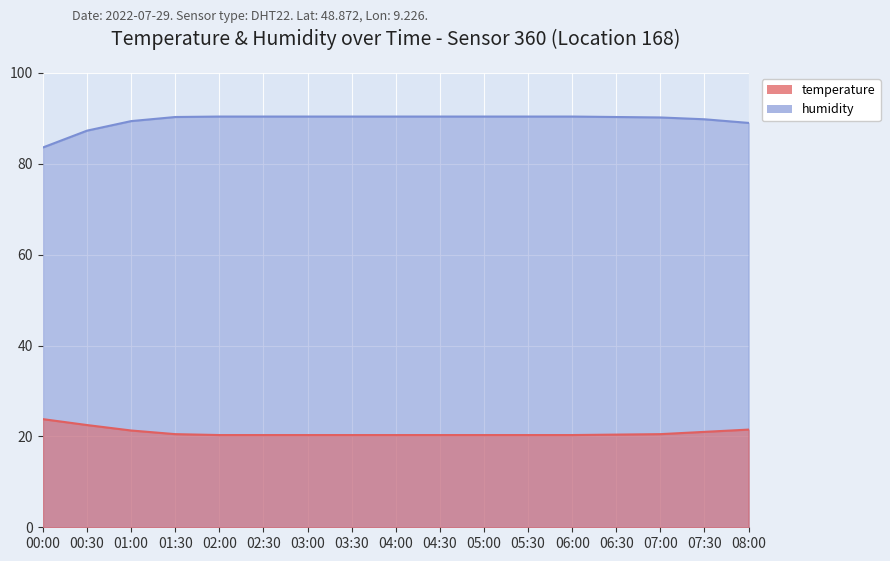

What is the greatest value displayed?

90.4